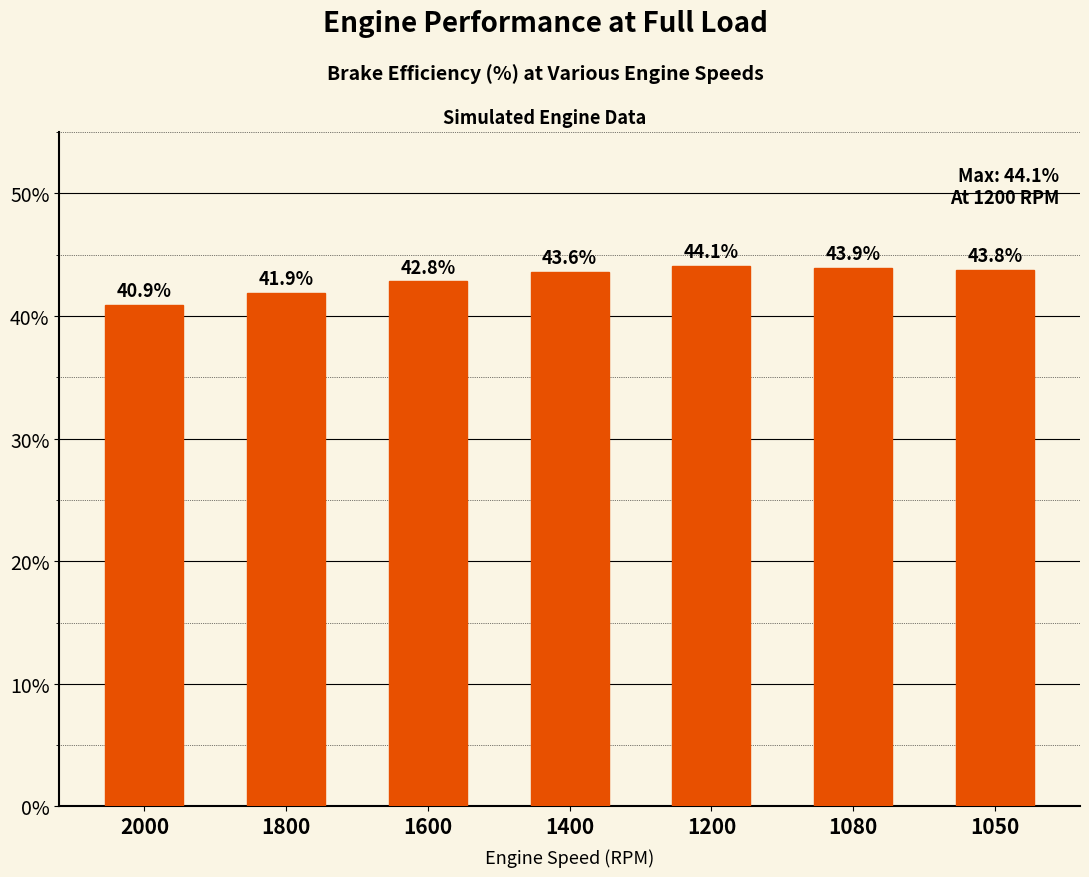

What is the difference between the maximum and minimum values?

3.2